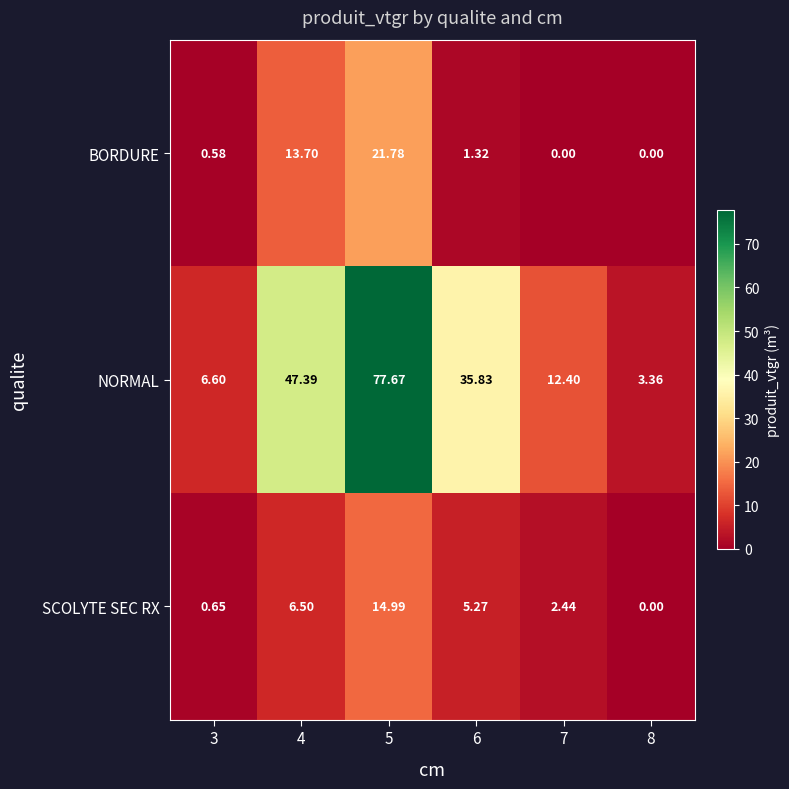

Between 5 and 7, which series saw the biggest shift?

NORMAL